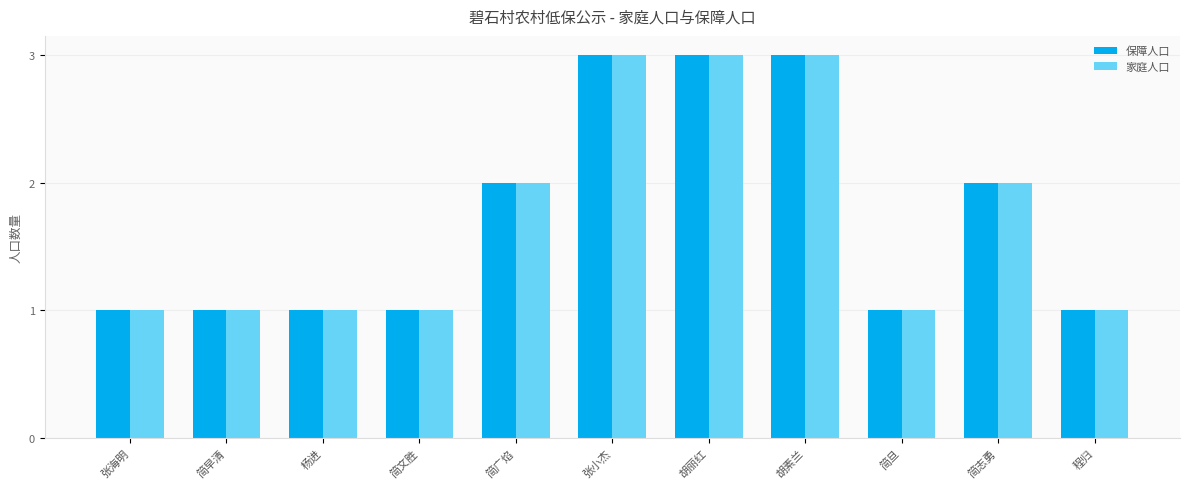

Count the number of data series in this chart.

2